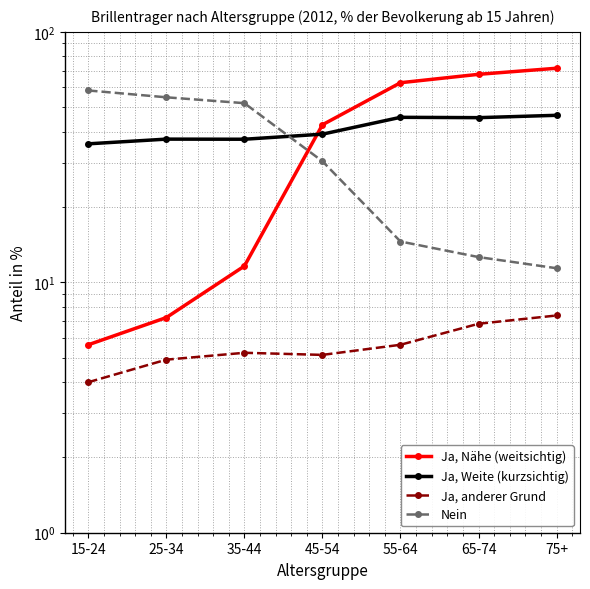

Which series ends up on top after the final intersection of Nein and Ja, Nähe (weitsichtig)?

Ja, Nähe (weitsichtig)